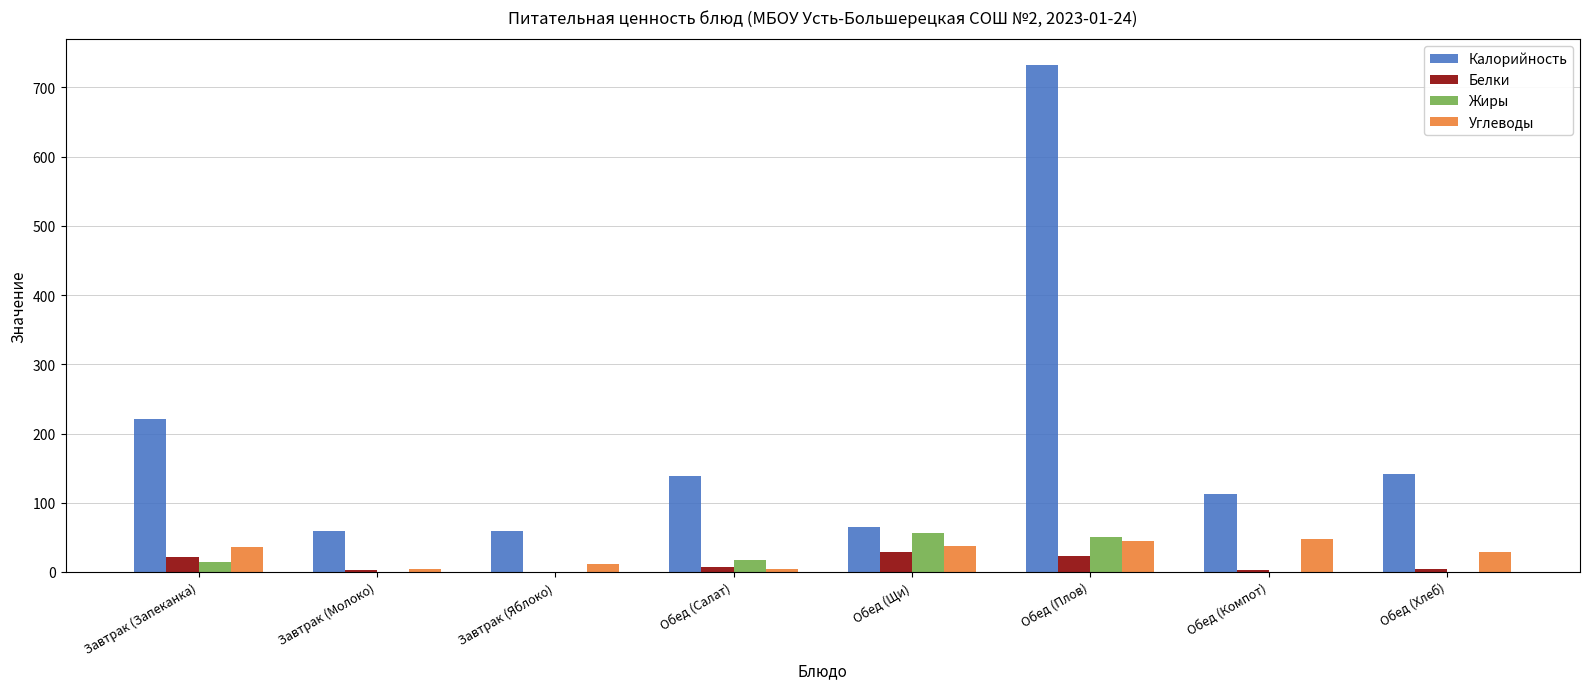

Are the bars grouped side by side (vs. stacked)?

Yes